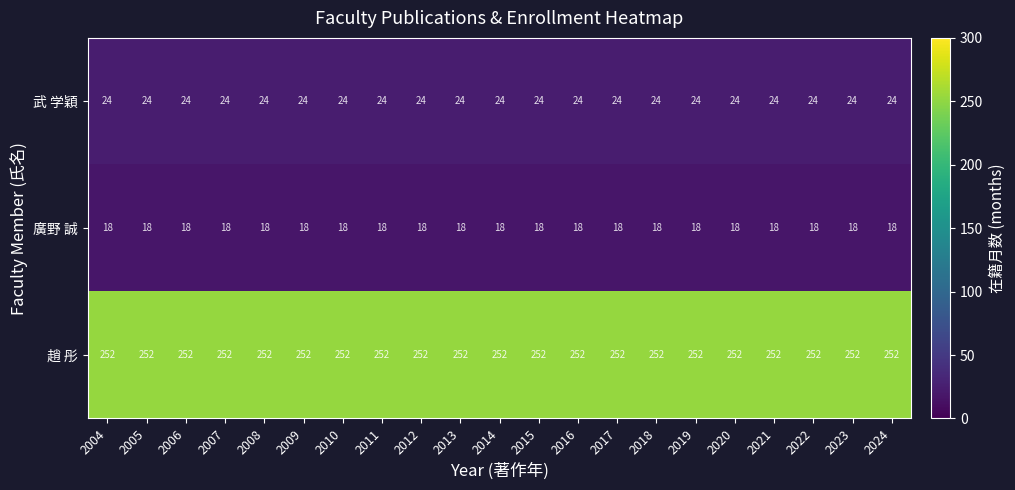

What is the spread (max minus min) of values at 2017?

234